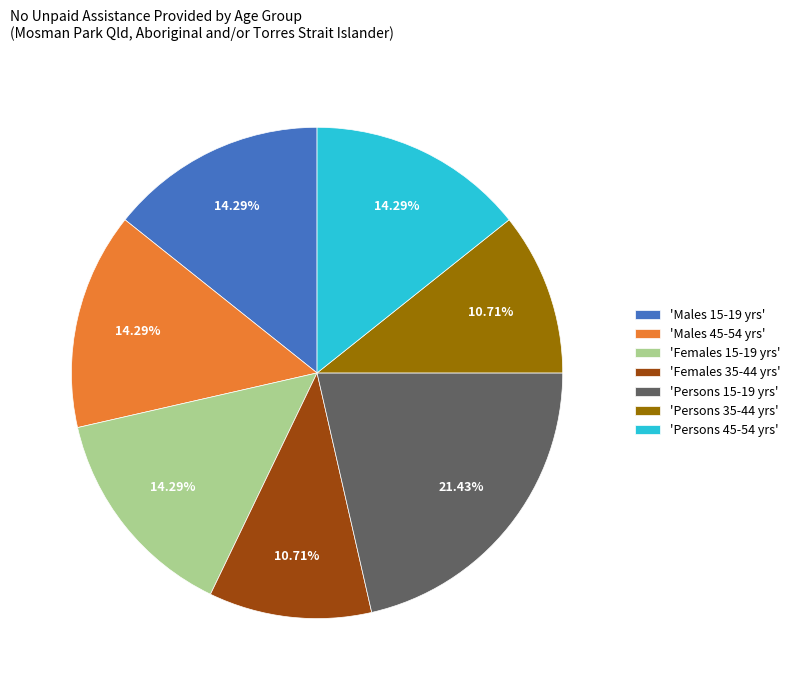

Is the sum of 'Females 35-44 yrs' and 'Persons 45-54 yrs' greater than half?

No